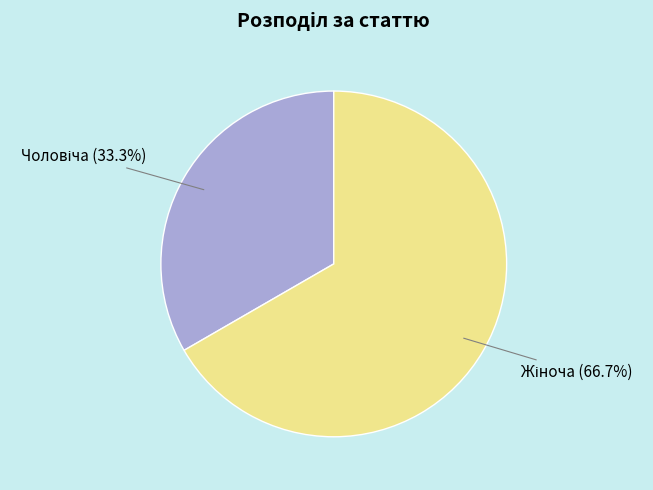

Is there a majority slice in this chart?

Yes